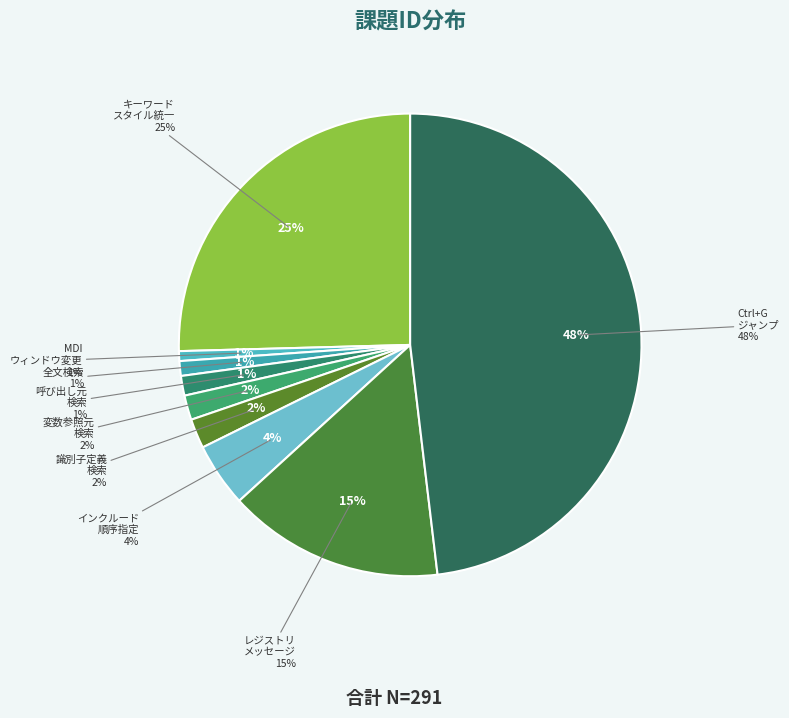

To the nearest percent, what is the difference between the エディタにCtrl+Gで指定行にジャンプする機能がほしい and 関数またはメソッドの呼び出し元を検索できるようにする。 slice percentages?

47%